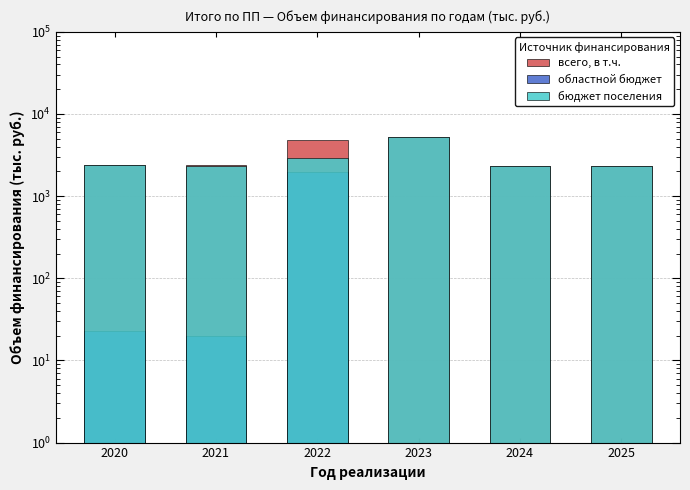

True or false: областной бюджет has a value of 638.7 at 2024.

False